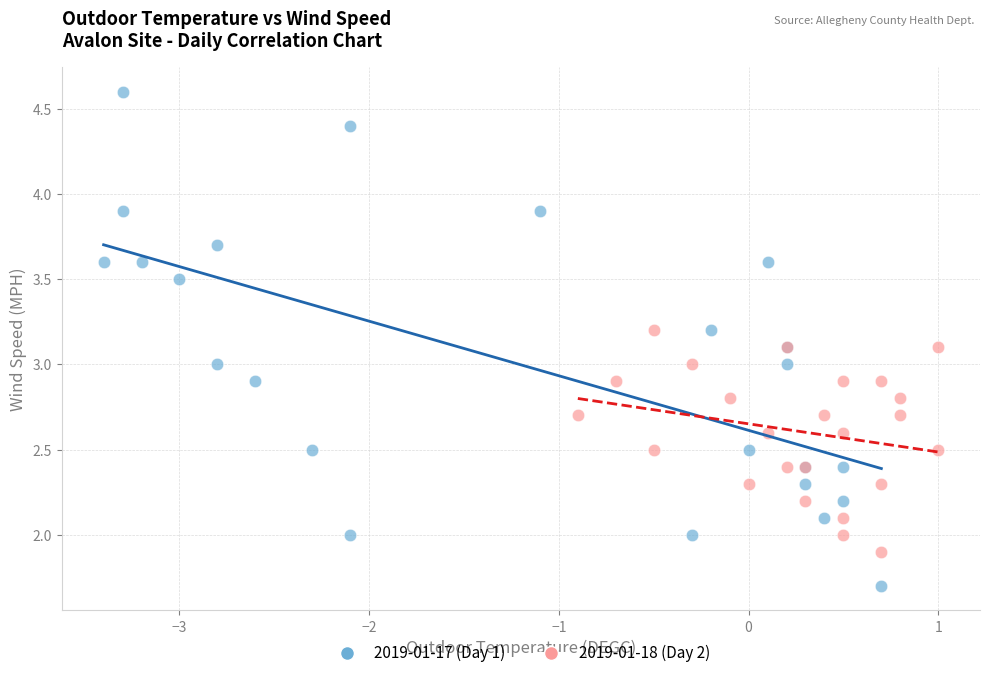

Which series reaches the maximum Y coordinate?

2019-01-17 (Day 1)